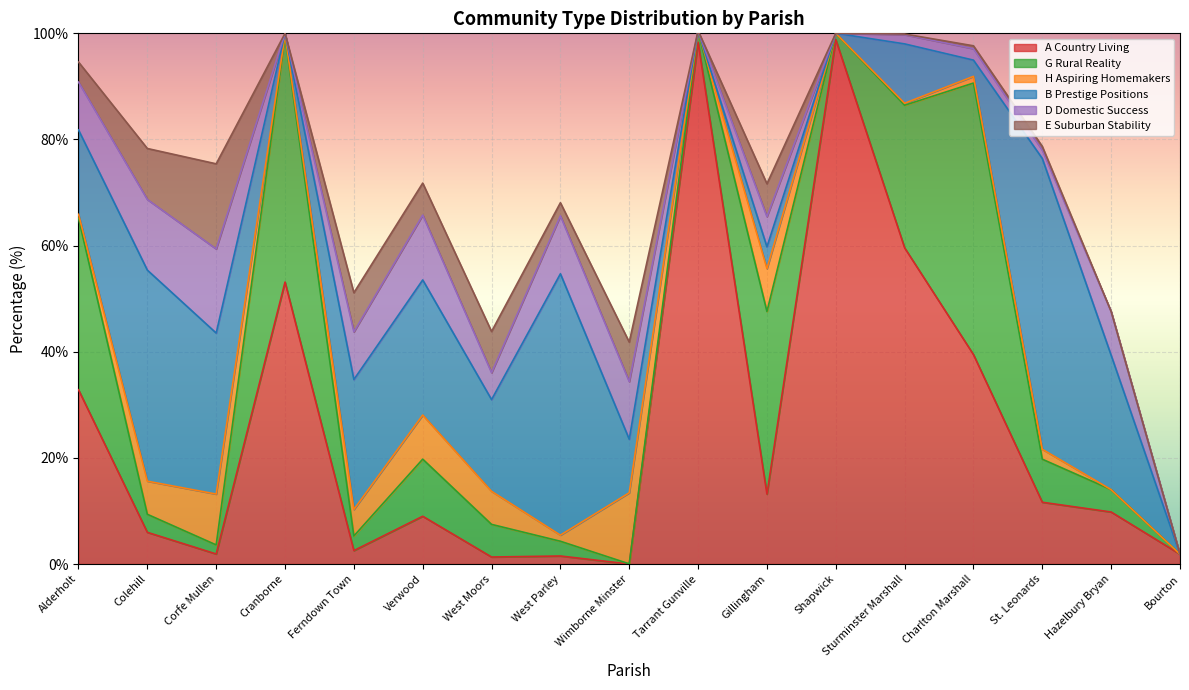

What is the value of the G Rural Reality point at the 13th from the left?

26.9